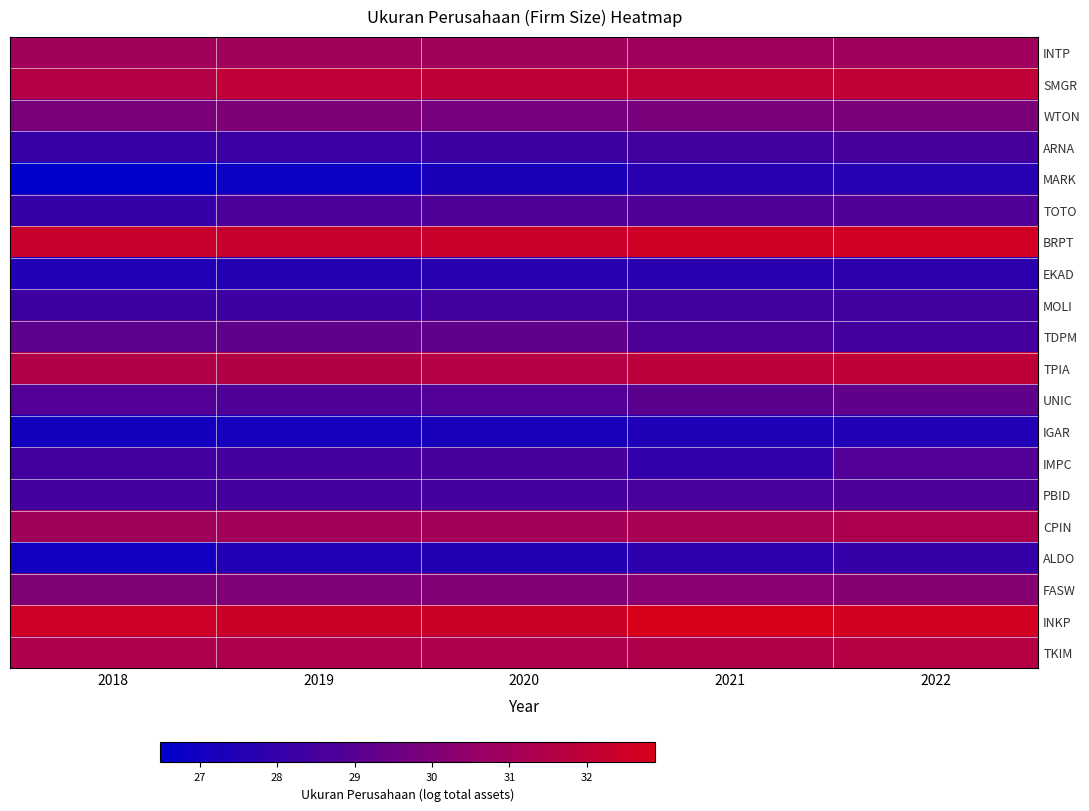

Between 2018 and 2022, which series saw the biggest shift?

MARK